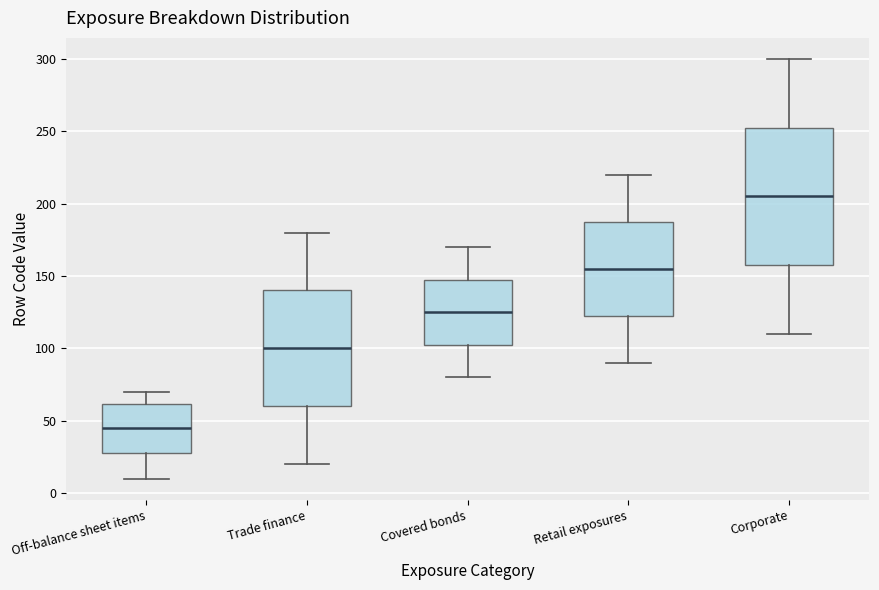

Which box's median line is the lowest?

Off-balance sheet items